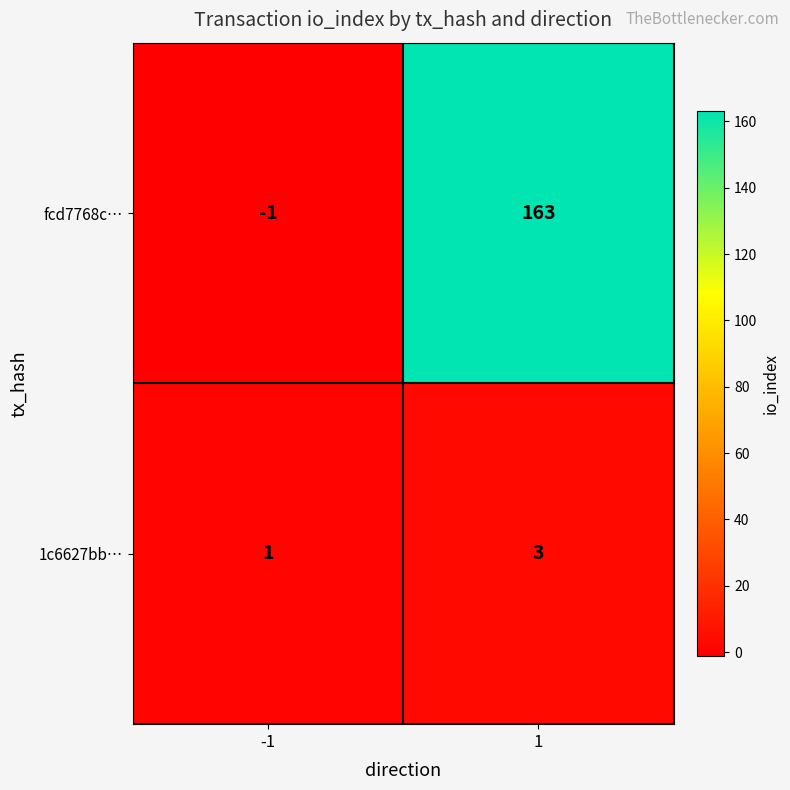

Is it true that fcd7768c… equals 52 at 1?

False